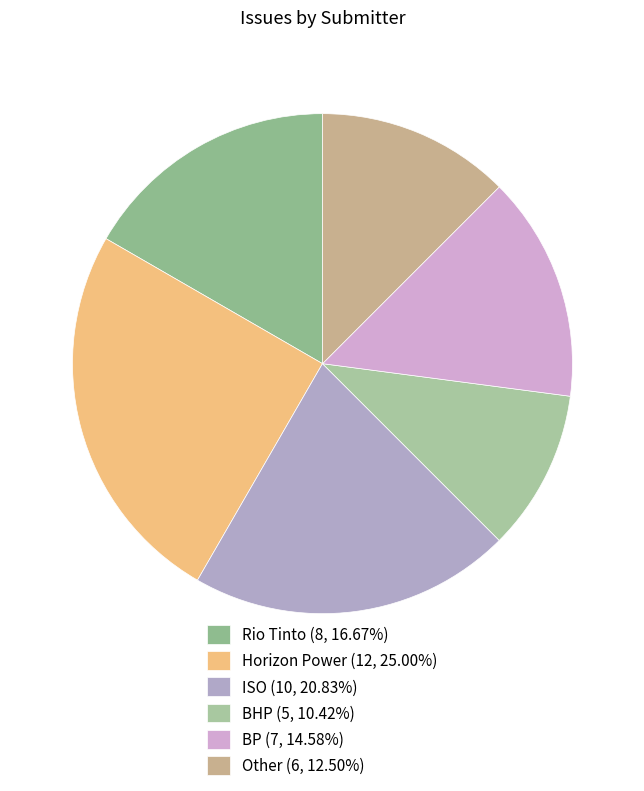

To the nearest percent, what is the average slice percentage?

17%